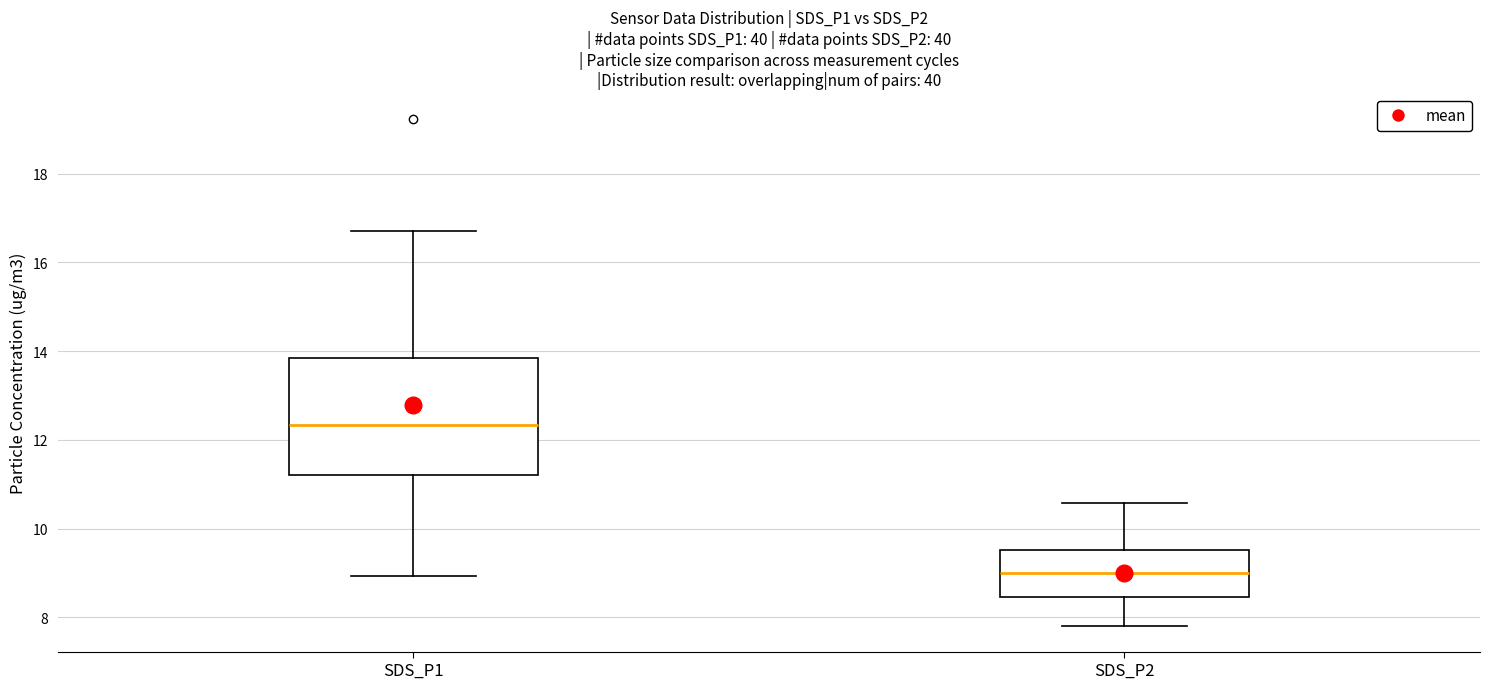

Reading left to right, read every box against the y-axis: the position of its median line, the range the box covers, and the ends of its whiskers. The values are not printed on the chart, so give them approximately, as read against the axis.

SDS_P1: median 12.4, box 11.2 to 13.8, whiskers 9.0 to 16.8
SDS_P2: median 9.0, box 8.4 to 9.6, whiskers 7.8 to 10.6